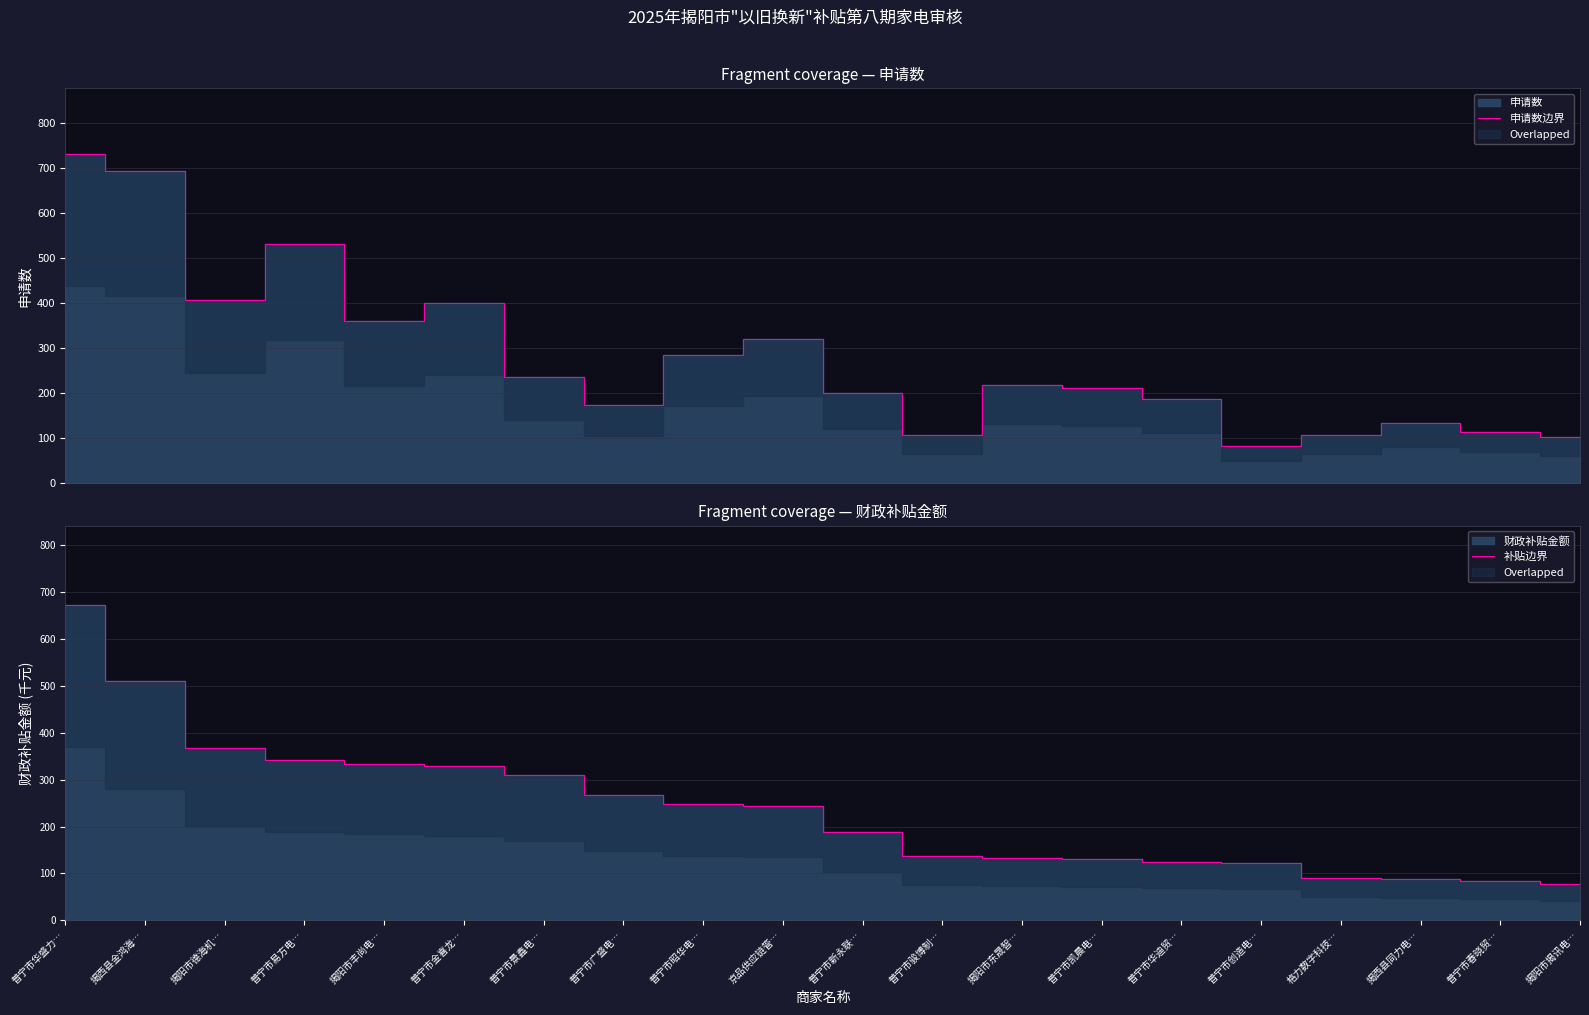

The value of 补贴边界 at 揭西县同力电… is 87.5. True or false?

True